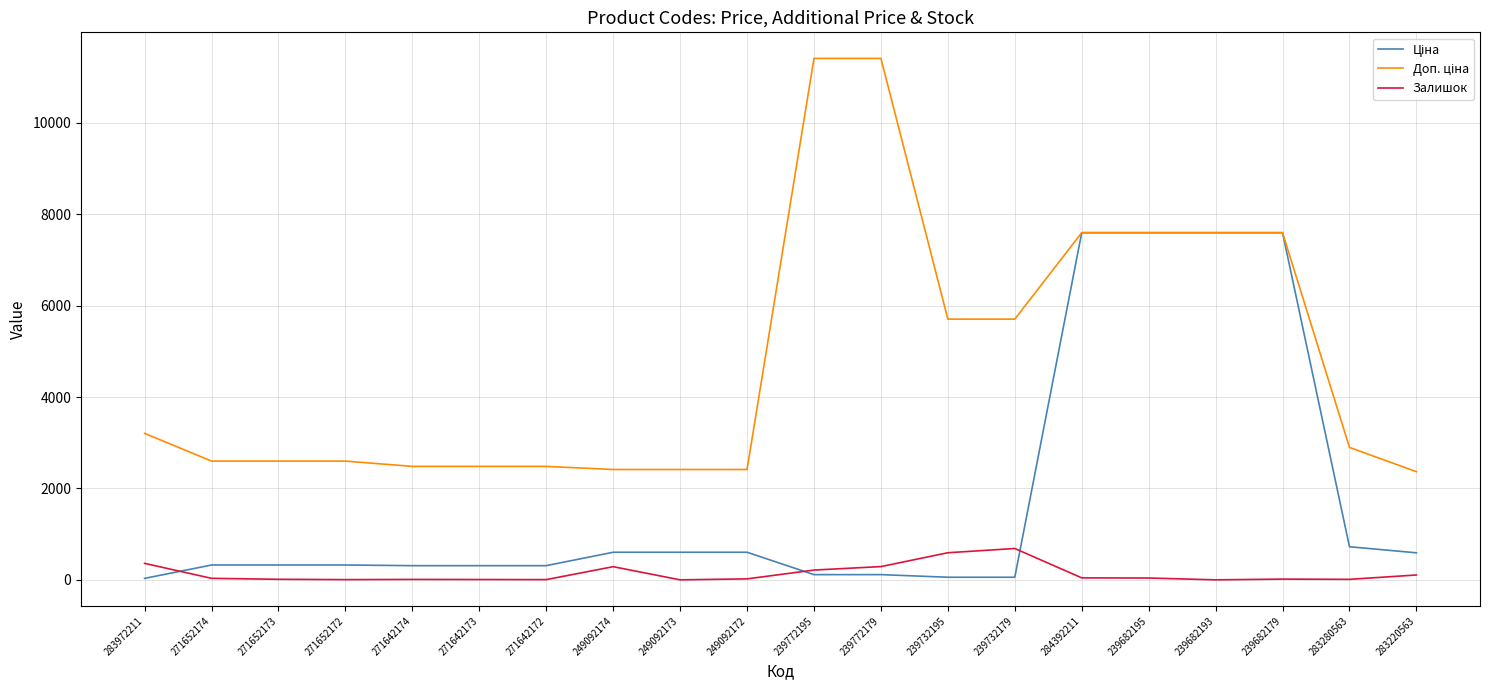

What is the greatest value displayed?

11410.0